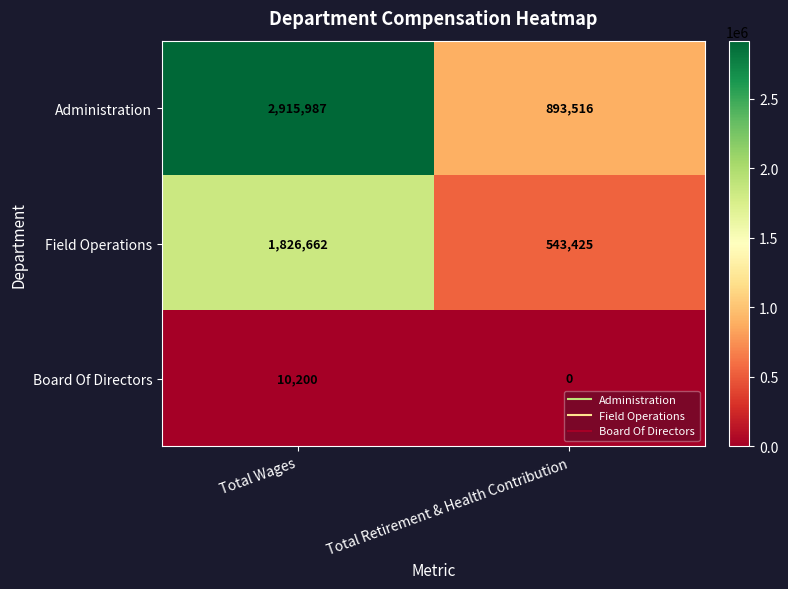

Rank the series by their maximum value, from highest to lowest.

Administration, Field Operations, Board Of Directors